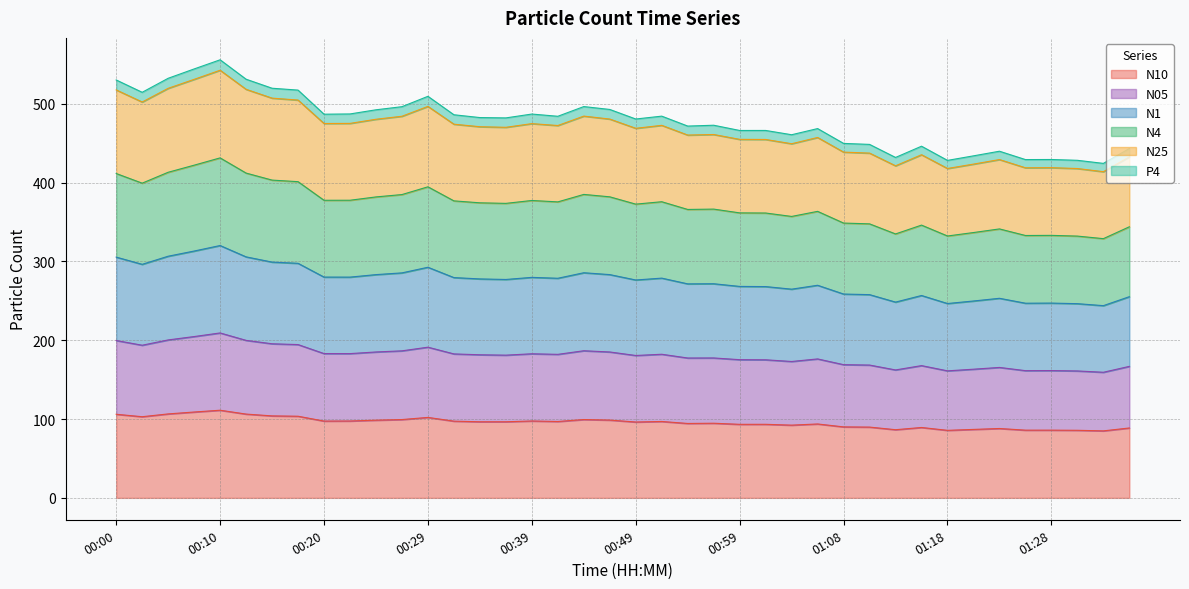

Does the chart have visible grid lines?

Yes